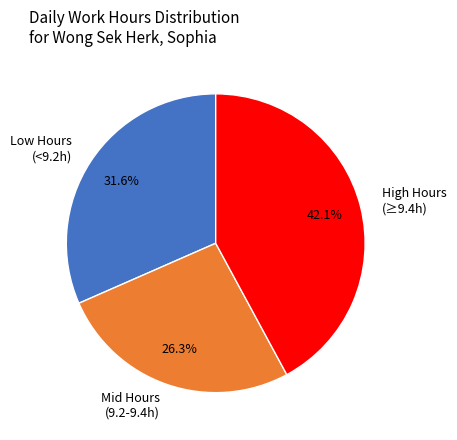

Rank the categories by value from highest to lowest.

High Hours (≥9.4h), Low Hours (<9.2h), Mid Hours (9.2-9.4h)